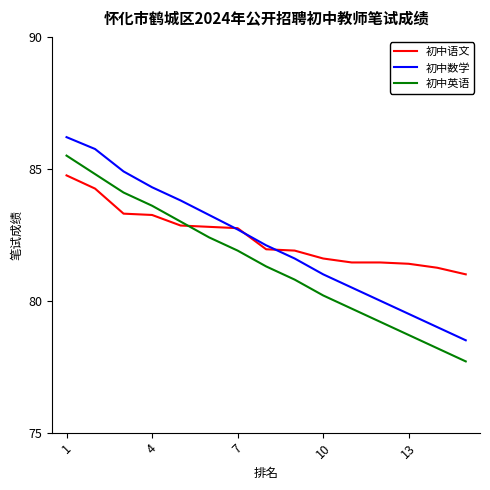

What is the minimum value shown in the chart?

77.7